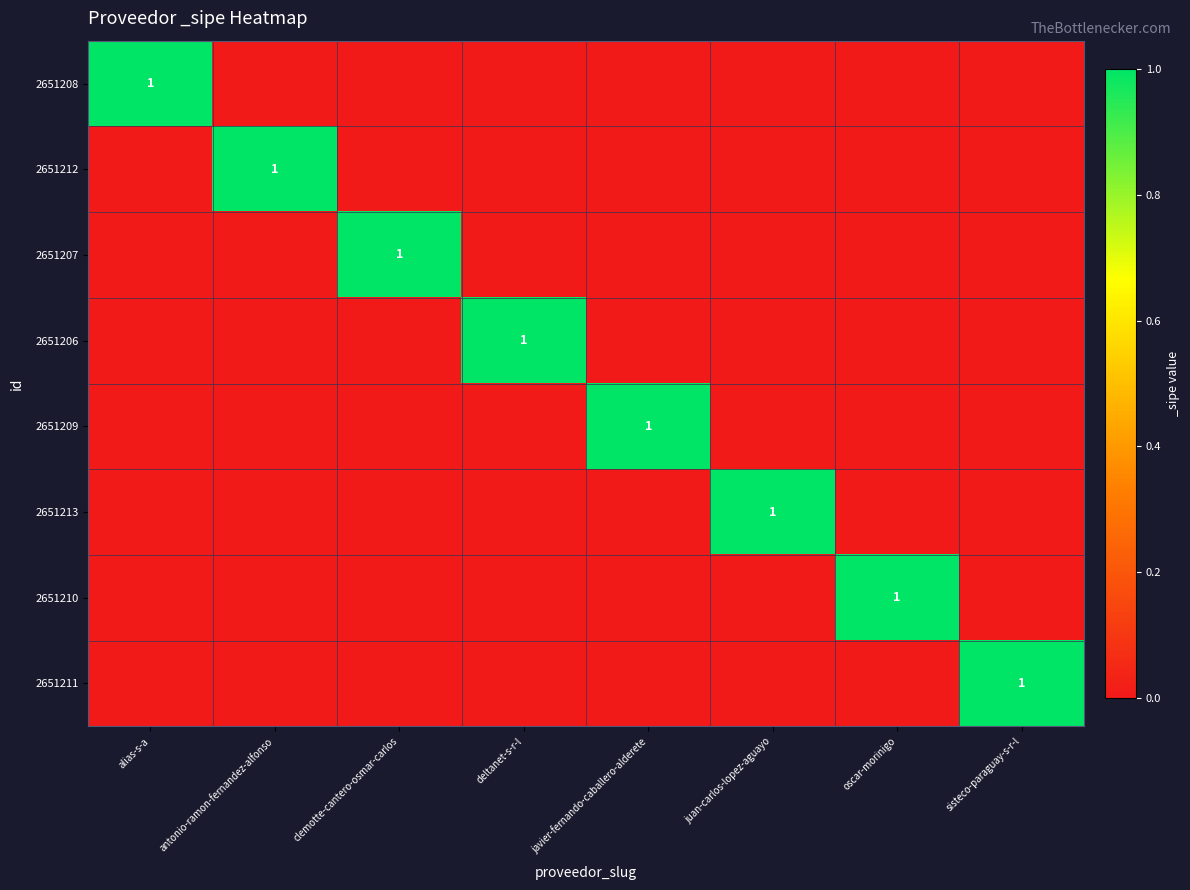

Where is 2651209 nearest to the value 0?

alias-s-a